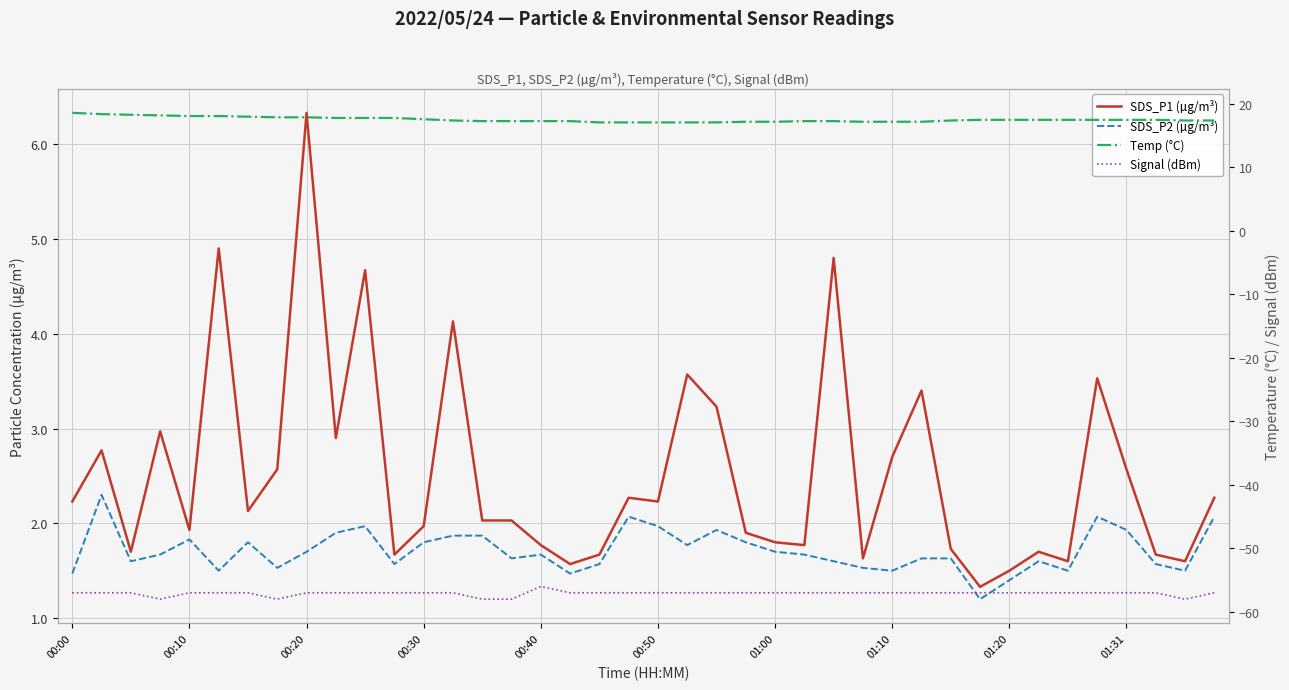

At 31, list the series in order from largest to smallest.

Temp (°C), SDS_P1 (µg/m³), SDS_P2 (µg/m³), Signal (dBm)